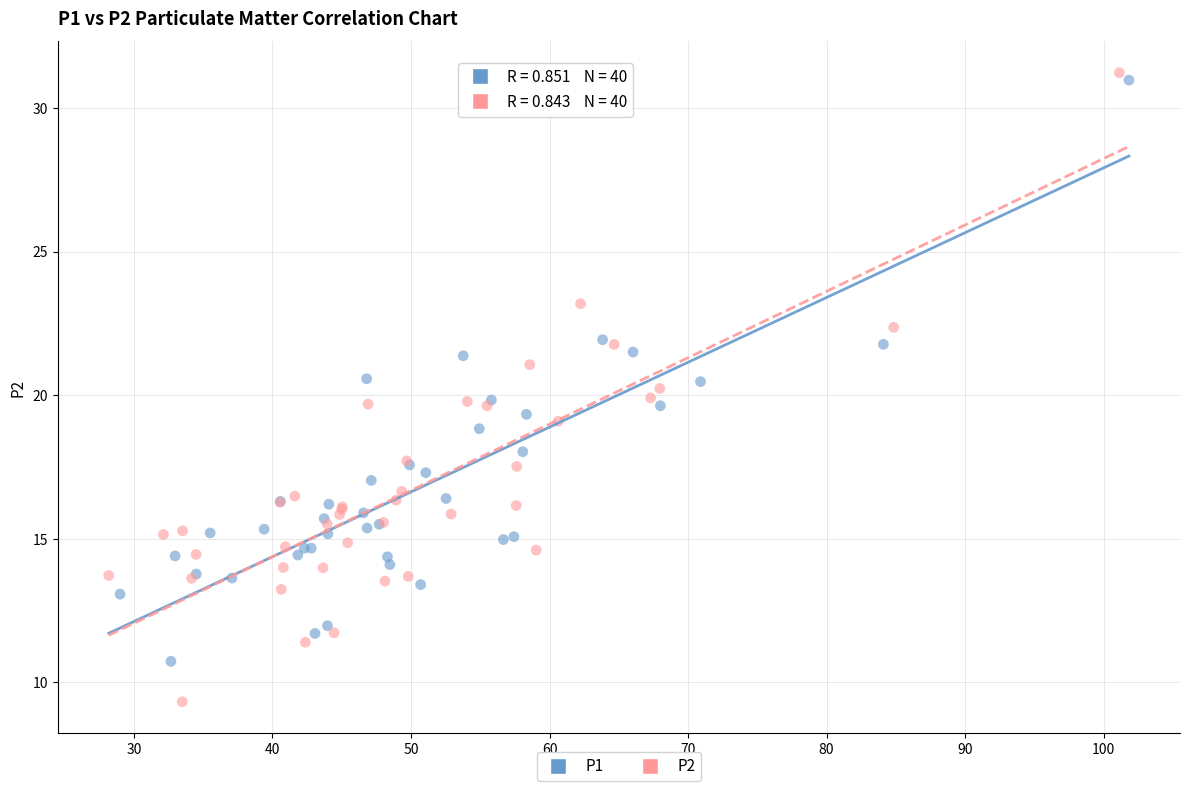

Which series has the largest Y range (max minus min)?

P2